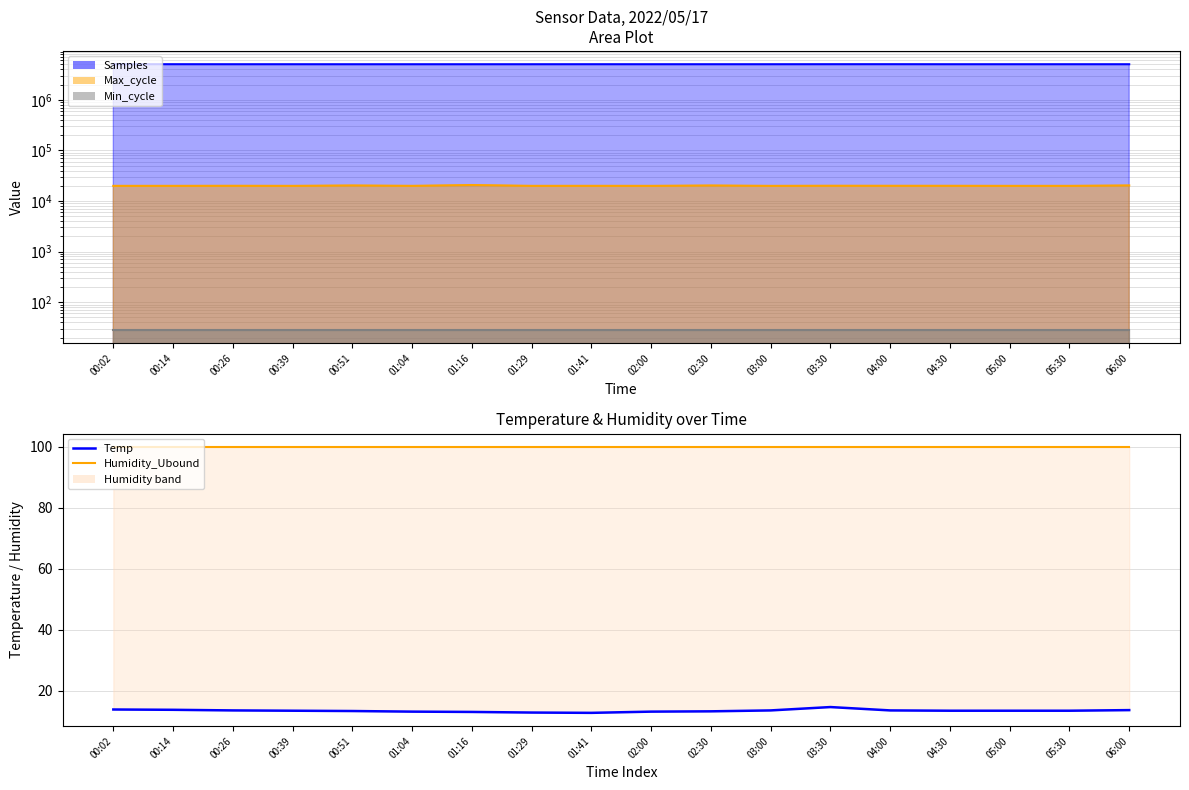

The value of Humidity_Ubound at 03:00 is 99.9. True or false?

True